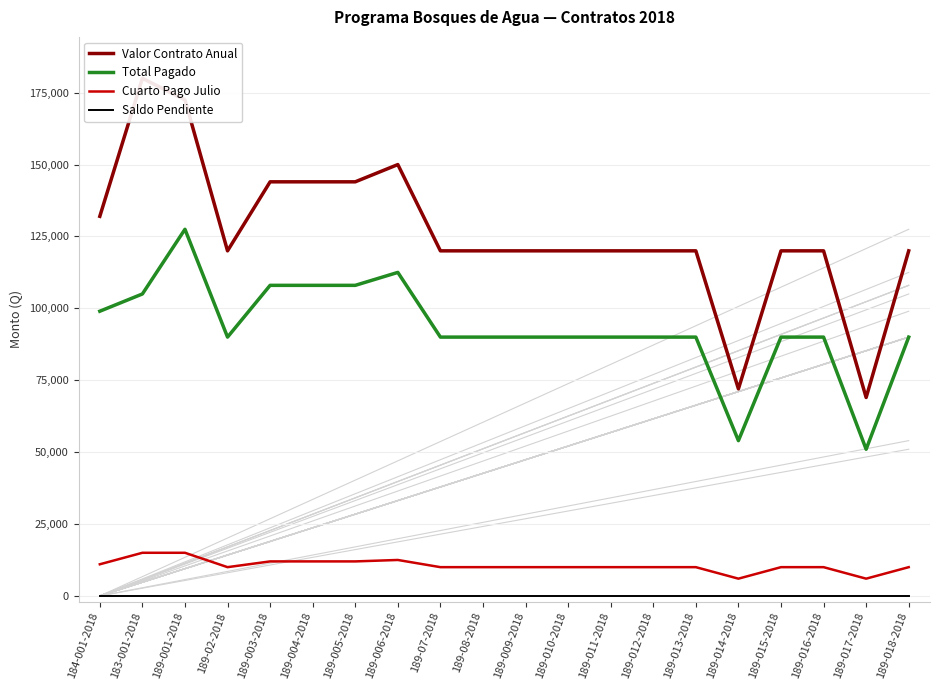

Is the value of Valor Contrato Anual at 189-017-2018 greater than the value of Total Pagado at 189-003-2018?

No